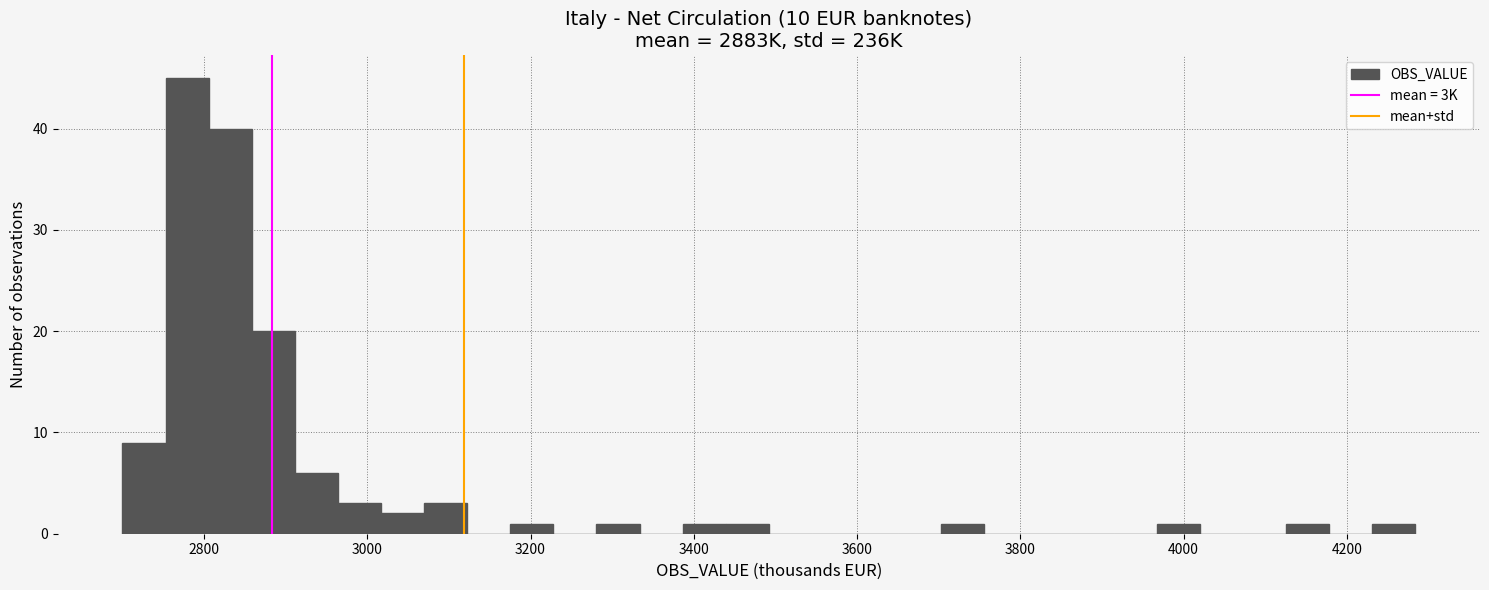

Around what value on the x-axis is the tallest bar? Give the approximate position of its centre, as read against the axis.

2780